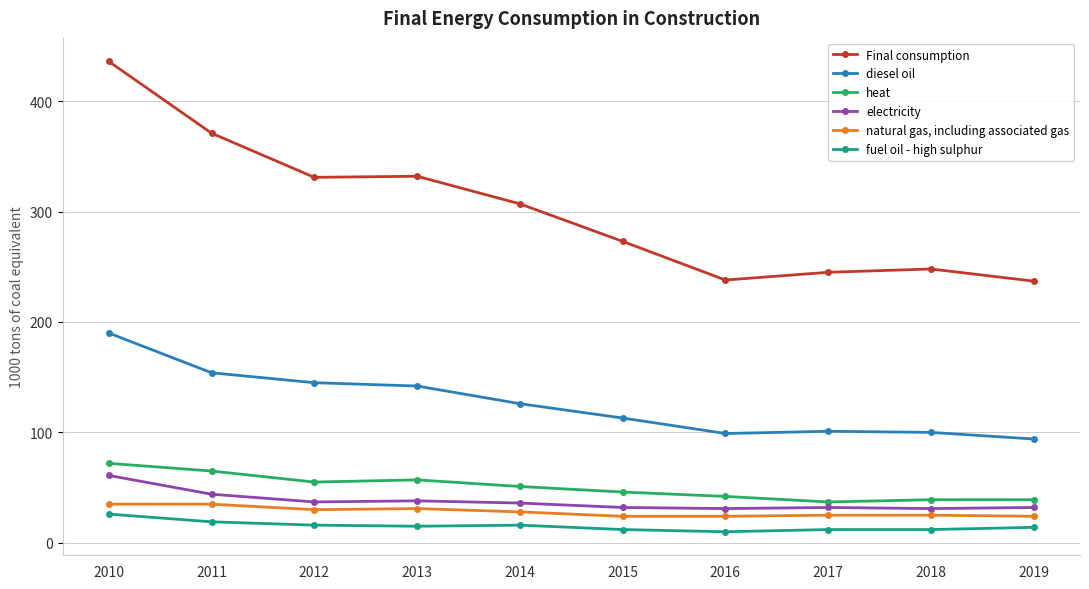

Rank the series at 2018 from highest to lowest value.

Final consumption, diesel oil, heat, electricity, natural gas, including associated gas, fuel oil - high sulphur